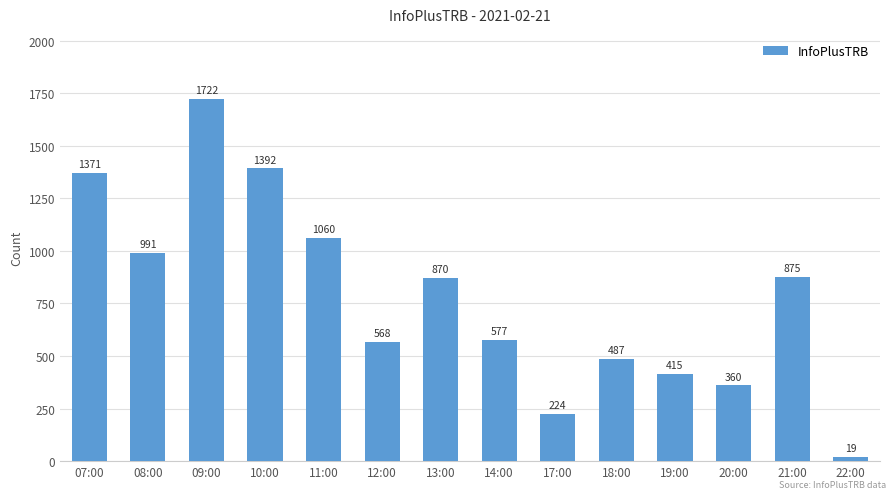

List the labels in order of value, smallest first.

22:00, 17:00, 20:00, 19:00, 18:00, 12:00, 14:00, 13:00, 21:00, 08:00, 11:00, 07:00, 10:00, 09:00